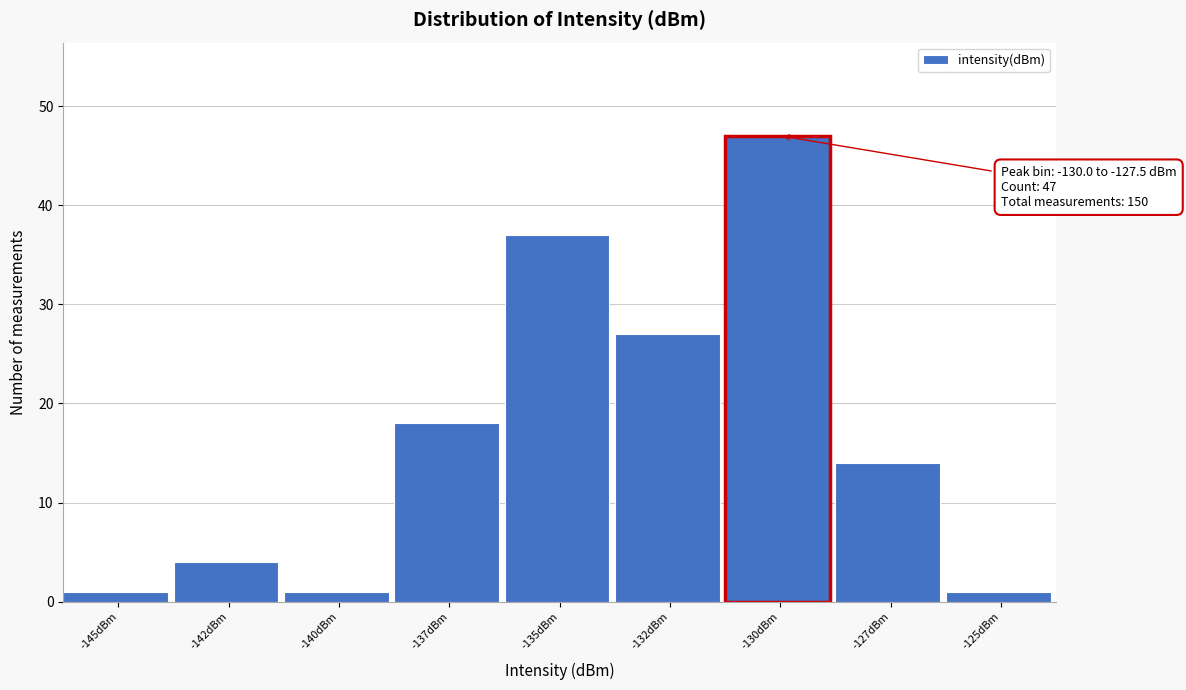

Reading right to left, what are all the values shown in this chart?

-125dBm=1	-127dBm=14	-130dBm=47	-132dBm=27	-135dBm=37	-137dBm=18	-140dBm=1	-142dBm=4	-145dBm=1